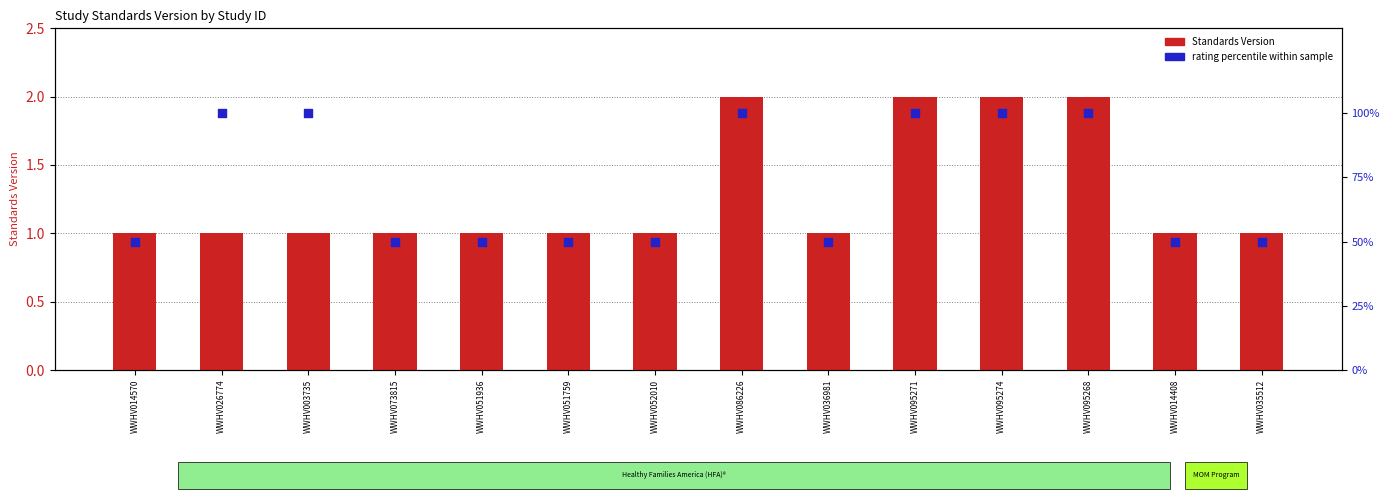

At how many categories does at least one series exceed 53?

6